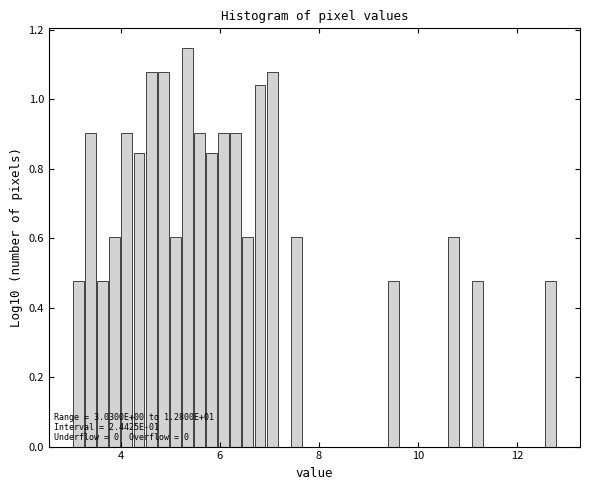

Around what value on the x-axis is the tallest bar? Give the approximate position of its centre, as read against the axis.

5.4